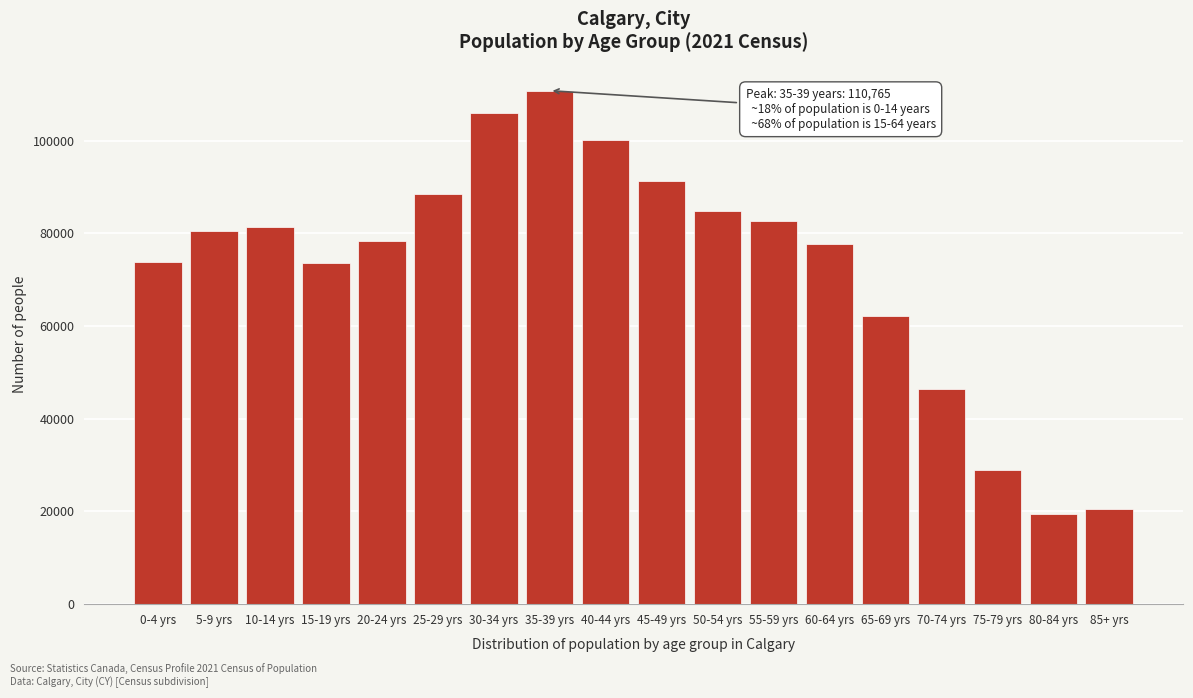

Is it true that the value at 50-54 yrs is 50727?

False